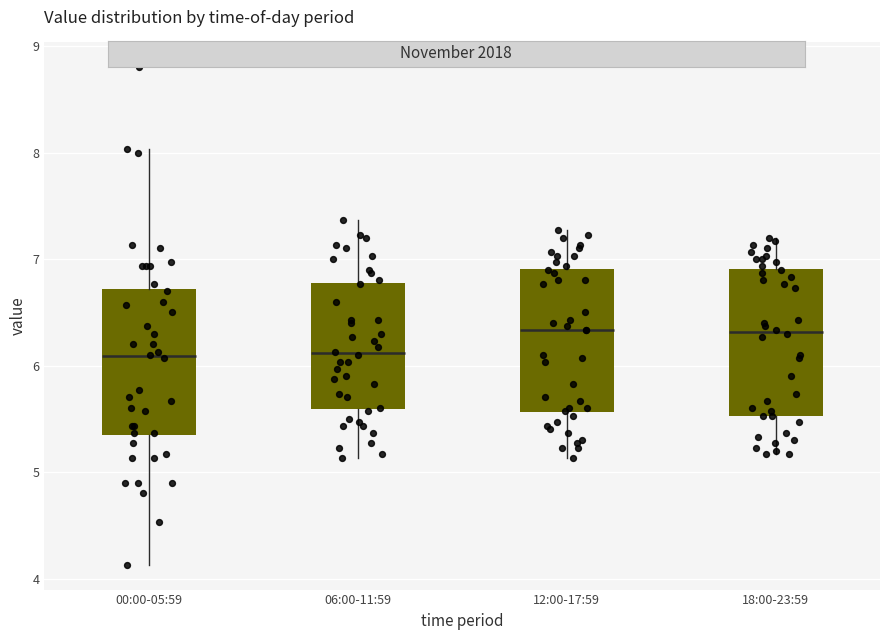

Reading left to right, transcribe this box plot: for each box, give where its median line is, the range the box spans, and where its two whiskers end, as read against the y-axis. The values are not printed on the chart, so give them approximately, as read against the axis.

00:00-05:59: median 6.1, box 5.3 to 6.7, whiskers 4.1 to 8.0
06:00-11:59: median 6.1, box 5.6 to 6.8, whiskers 5.1 to 7.4
12:00-17:59: median 6.3, box 5.6 to 6.9, whiskers 5.1 to 7.3
18:00-23:59: median 6.3, box 5.5 to 6.9, whiskers 5.2 to 7.2